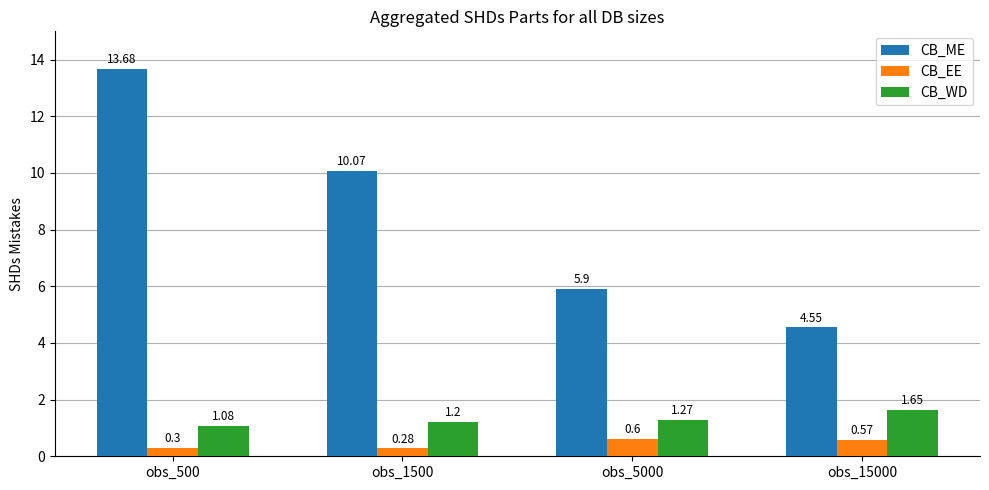

What is the spread (max minus min) of values at obs_5000?

5.3